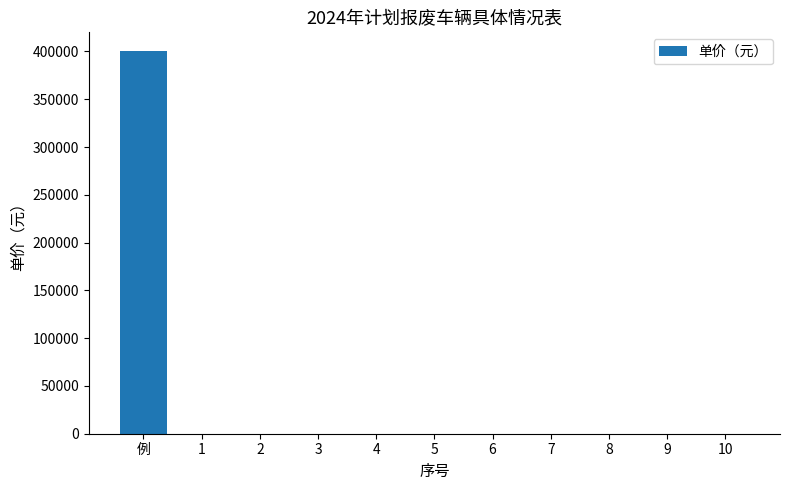

What is the maximum value shown in the chart?

400000